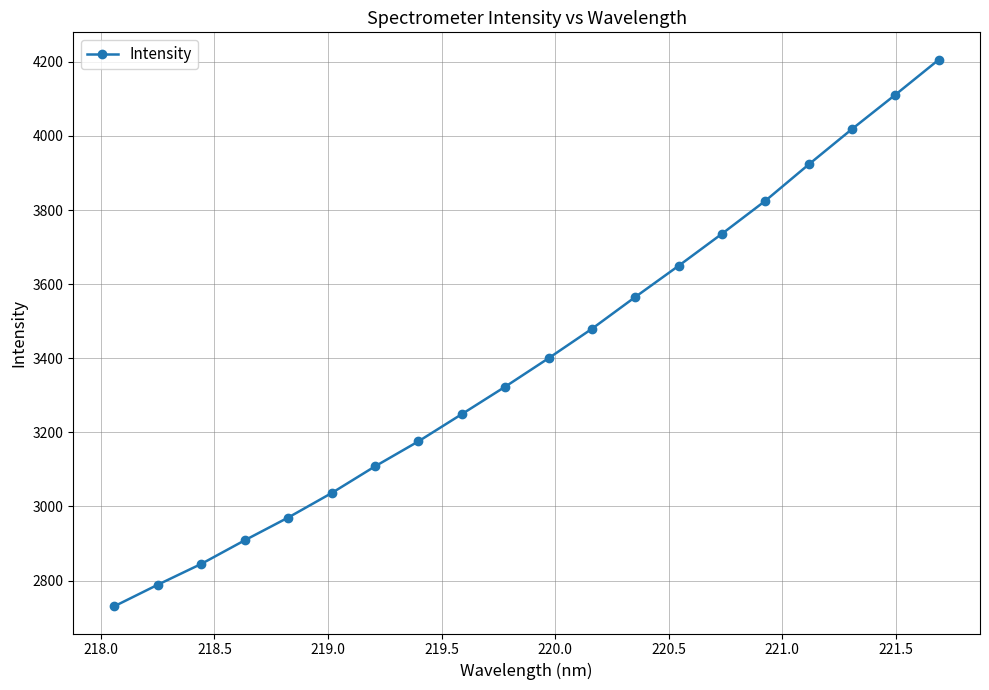

What is the difference between the maximum and minimum values?

1474.8